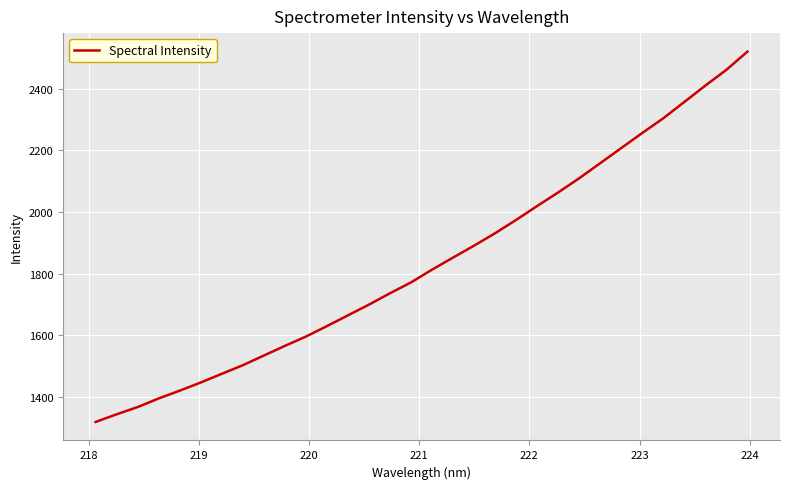

What is the smallest value displayed?

1319.7